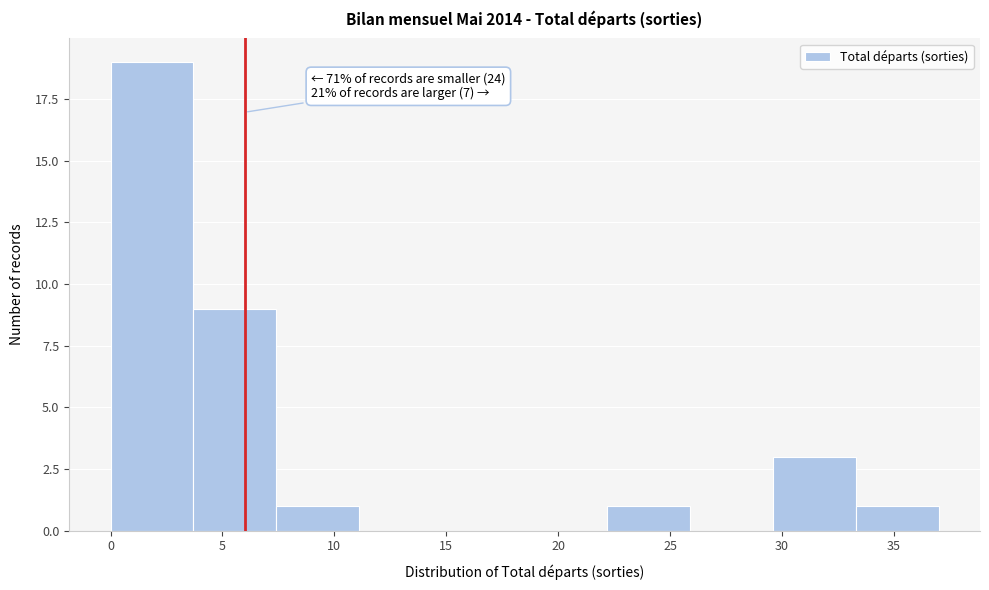

Which range on the x-axis has the tallest bar?

0.0 to 3.7